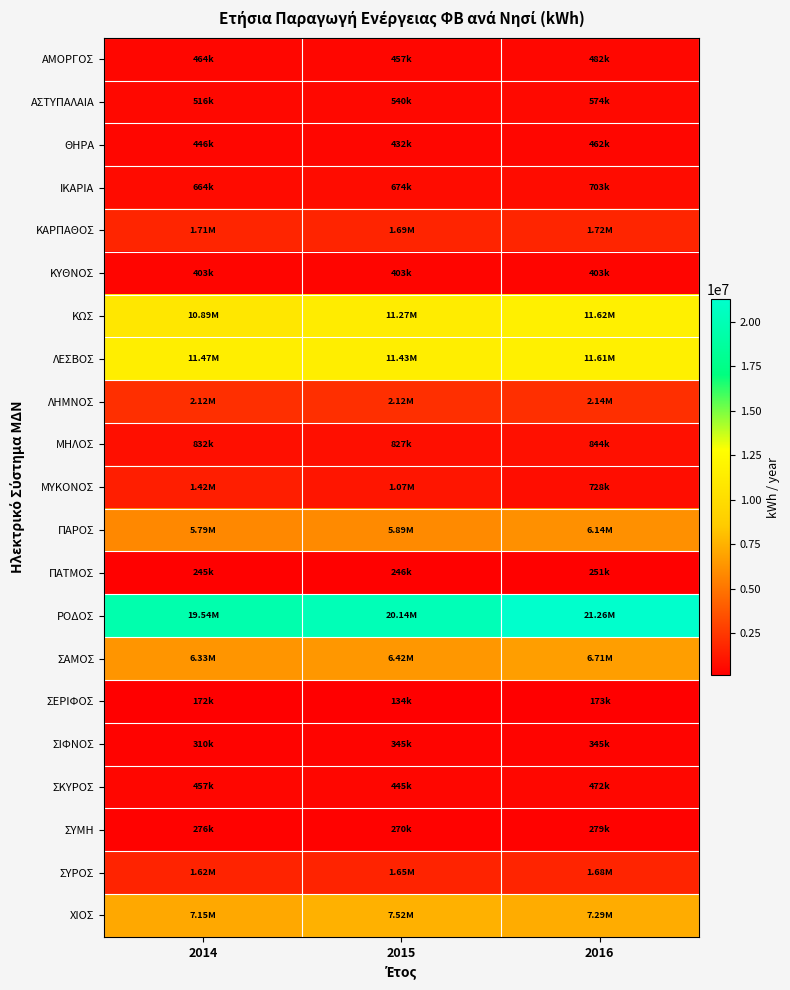

Which label corresponds to the smallest value in the chart?

2015